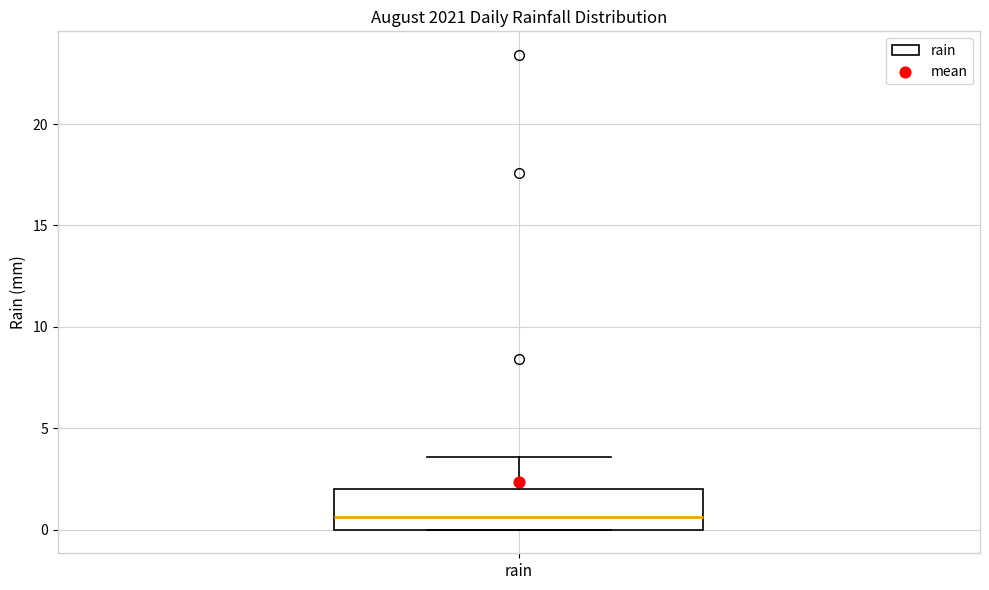

Where does the median line of the box for rain sit on the y-axis? The values are not printed on the chart, so give them approximately, as read against the axis.

0.5